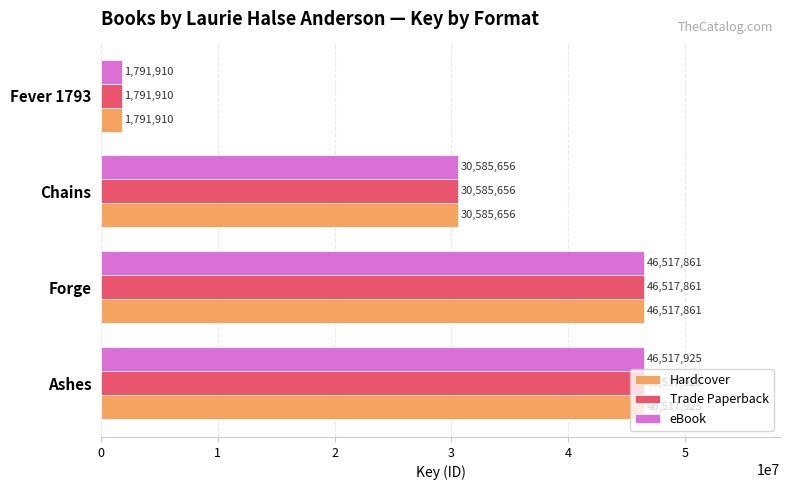

List the labels in order of eBook value, largest first.

Ashes, Forge, Chains, Fever 1793